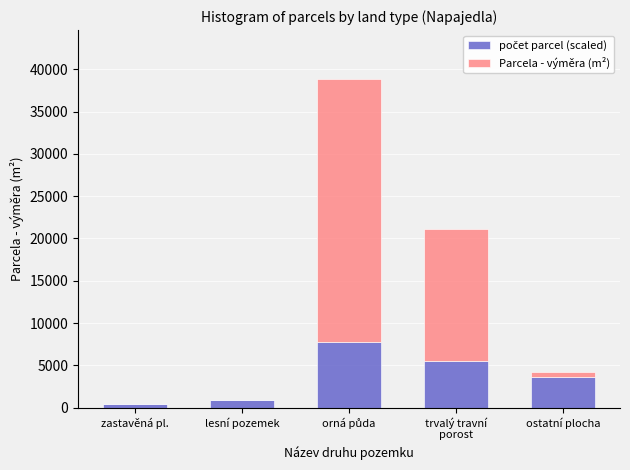

What is the total value across all series at lesní pozemek?

913.2